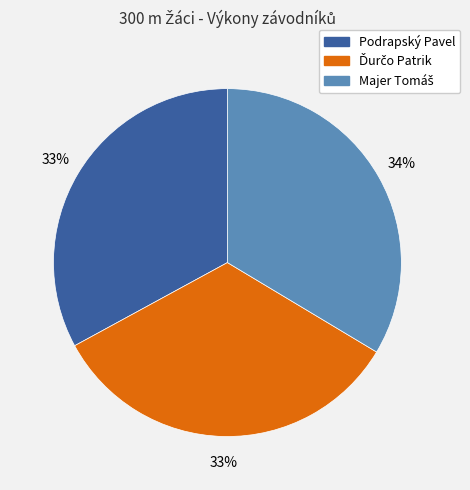

Count the number of slices in the pie.

3